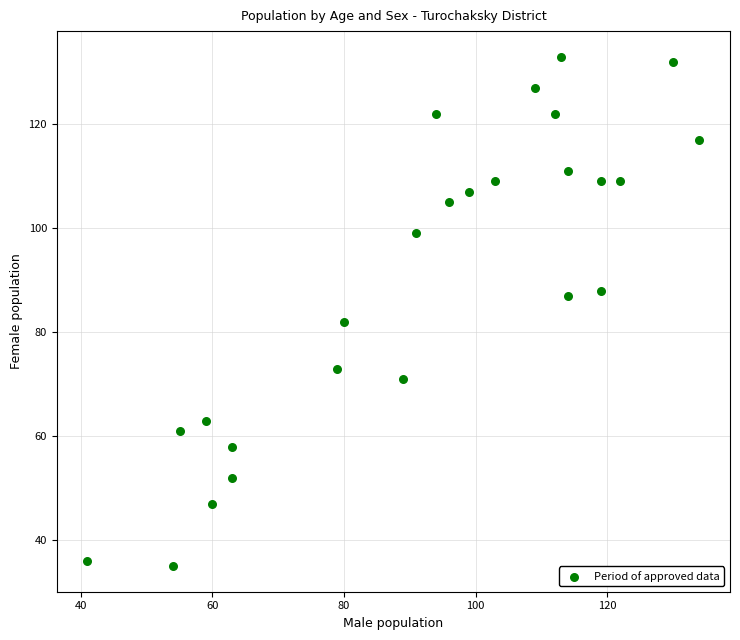

What is the range of Y values (max minus min)?

98